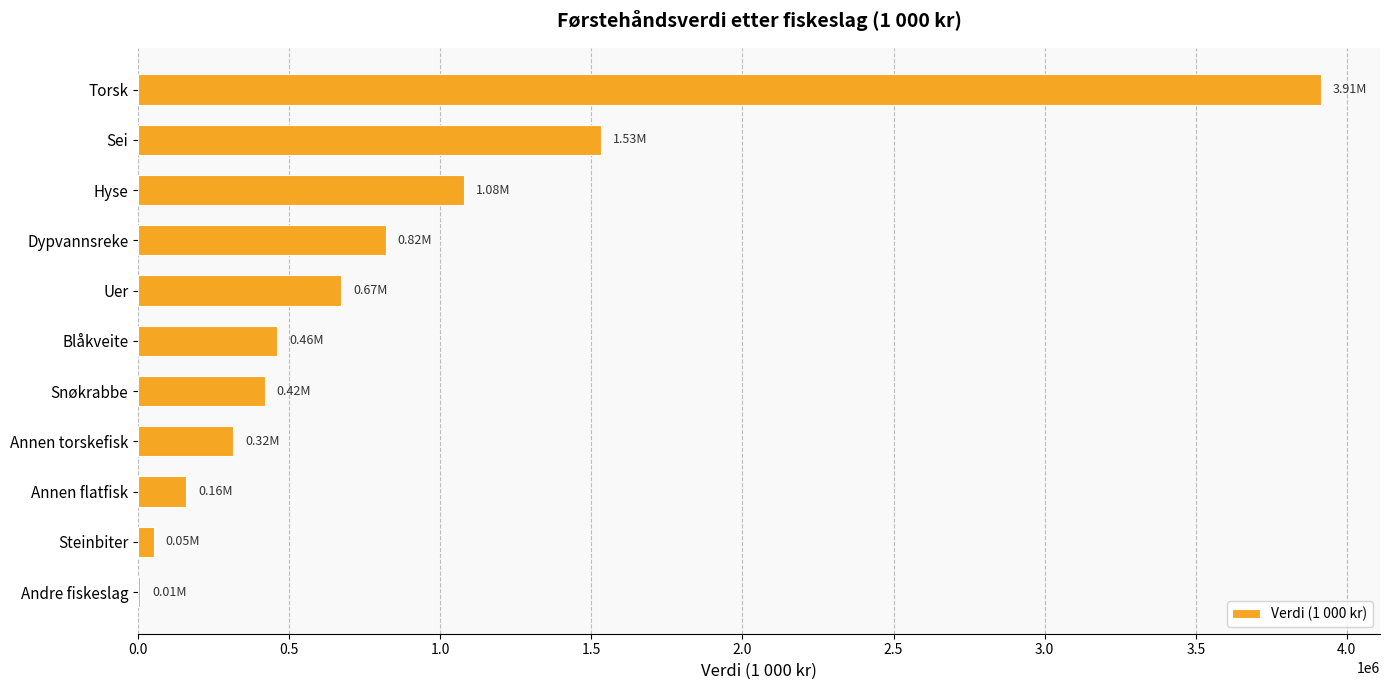

At which category does the chart reach its peak across all series?

Torsk